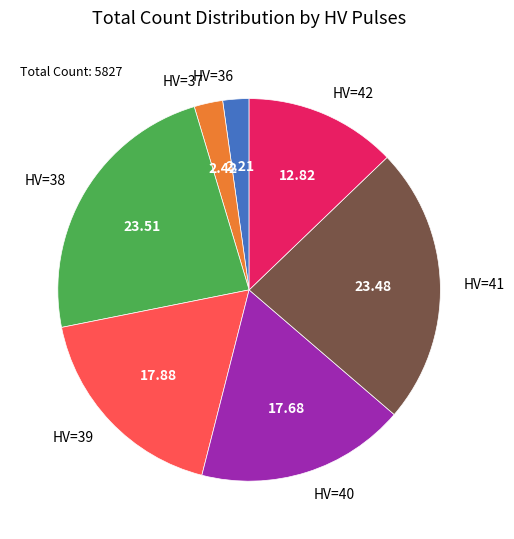

Is the sum of HV=36 and HV=40 greater than half?

No